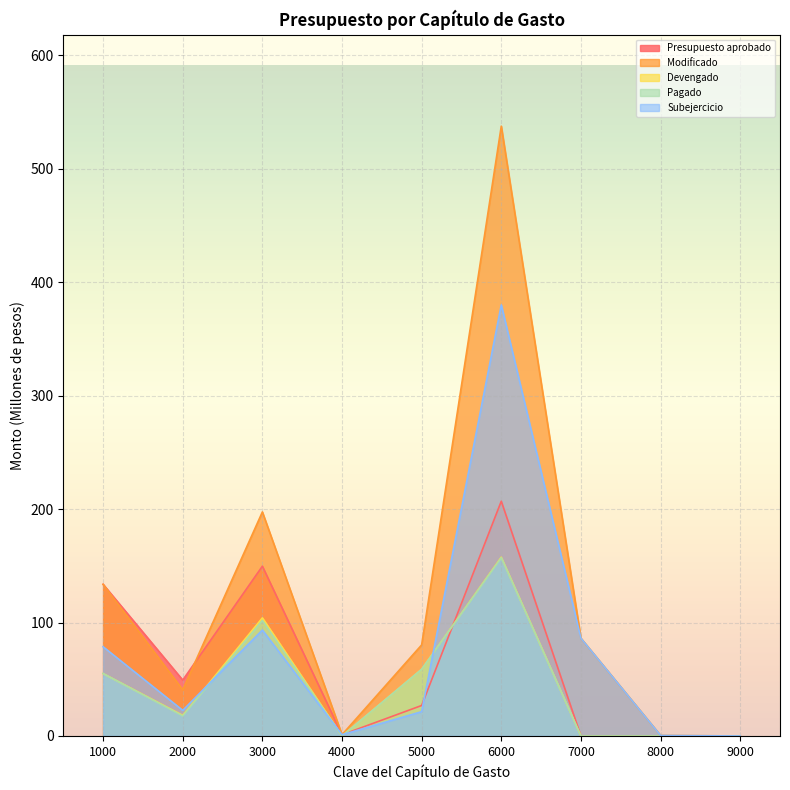

Which series changed the most between 1000 and 3000?

Modificado